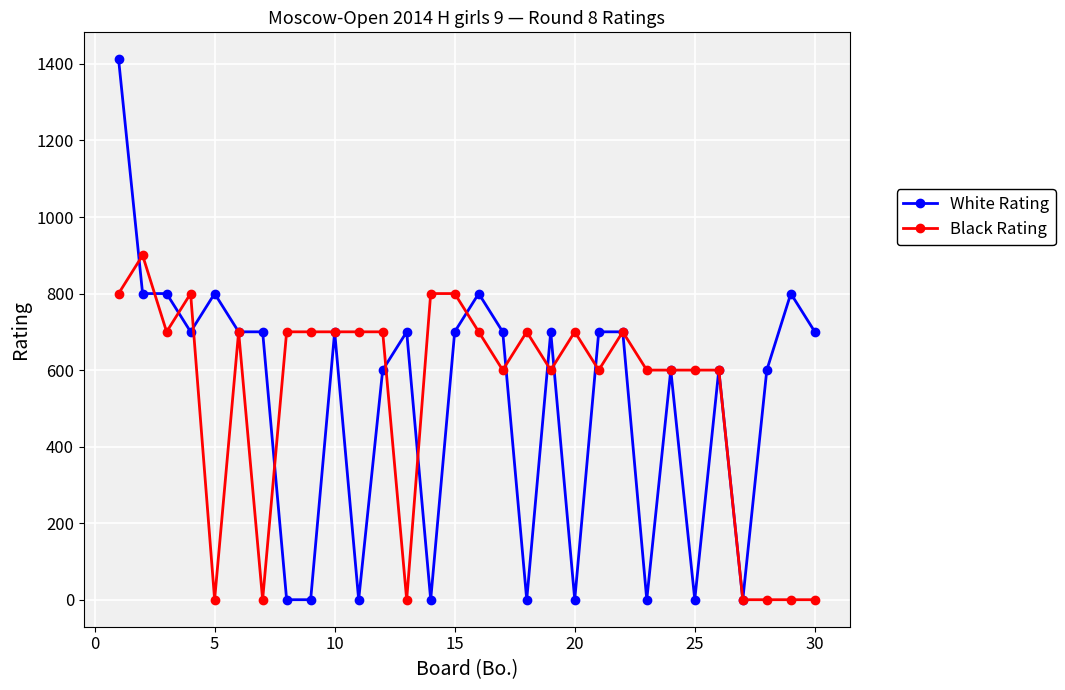

True or false: White Rating and Black Rating cross at least once.

True